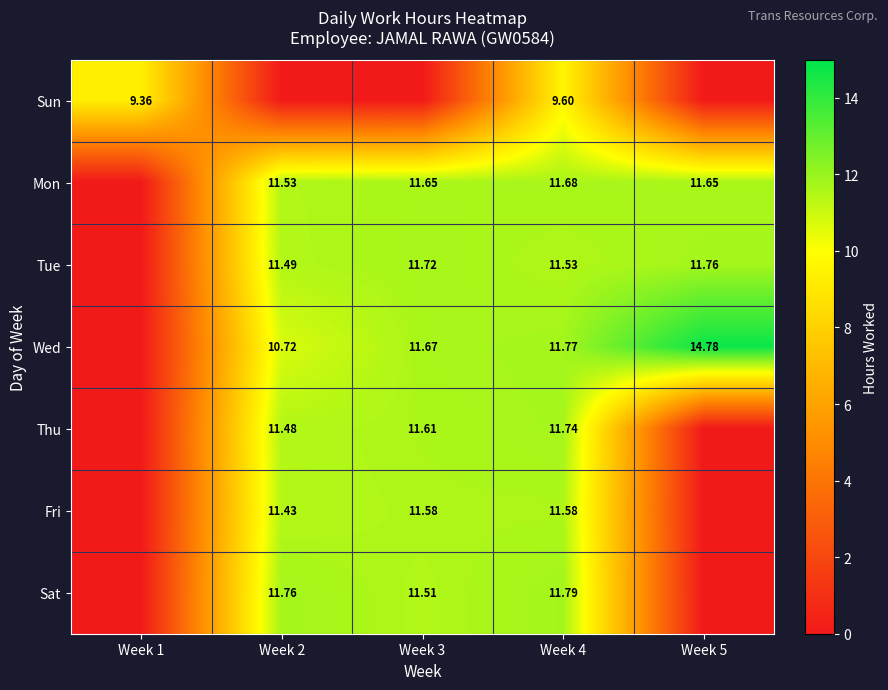

Is the value of Mon at Week 3 greater than the value of Wed at Week 2?

Yes